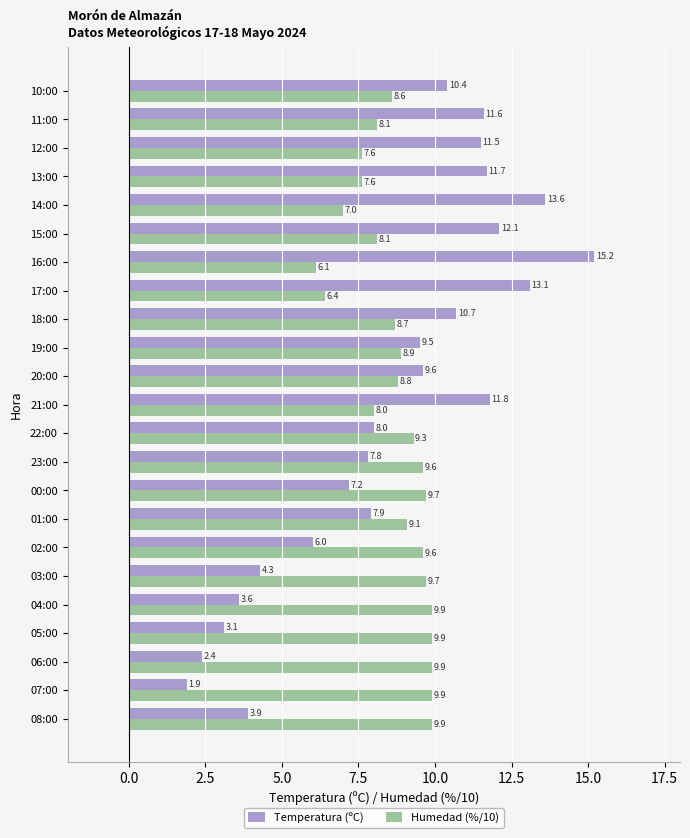

What is the average value of the Temperatura (ºC) series?

8.6